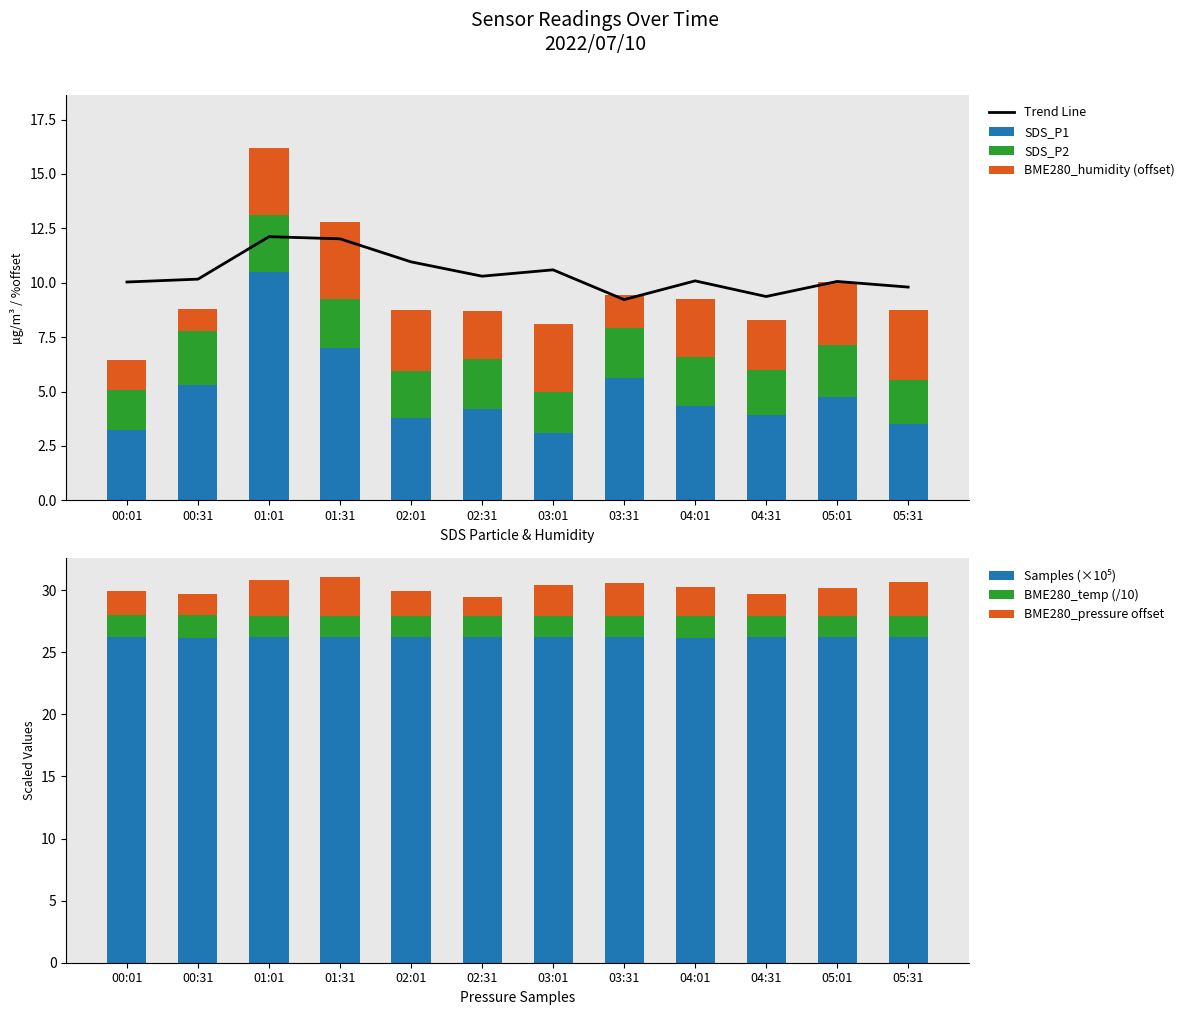

The value of SDS_P1 at 03:31 is 3.6. True or false?

False